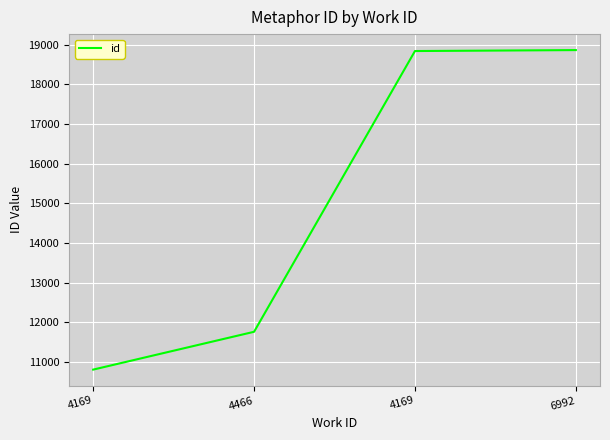

The chart shows a value of 18864 at 6992. True or false?

True